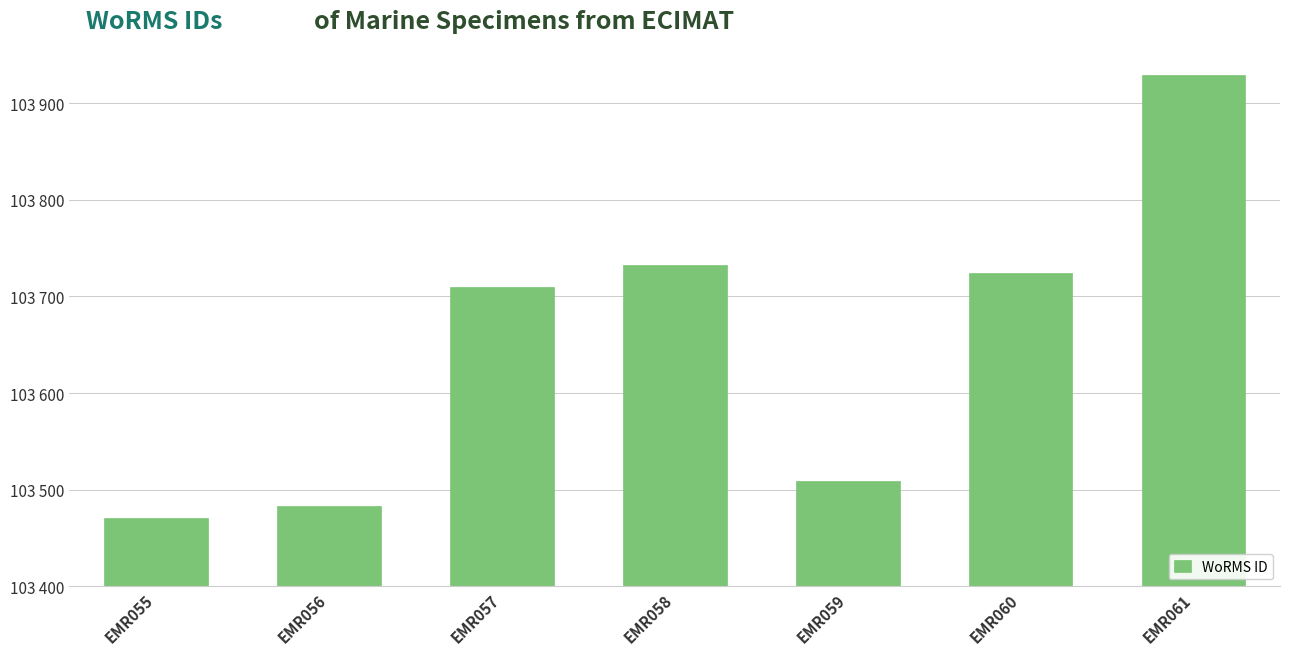

What is the maximum value shown in the chart?

103929